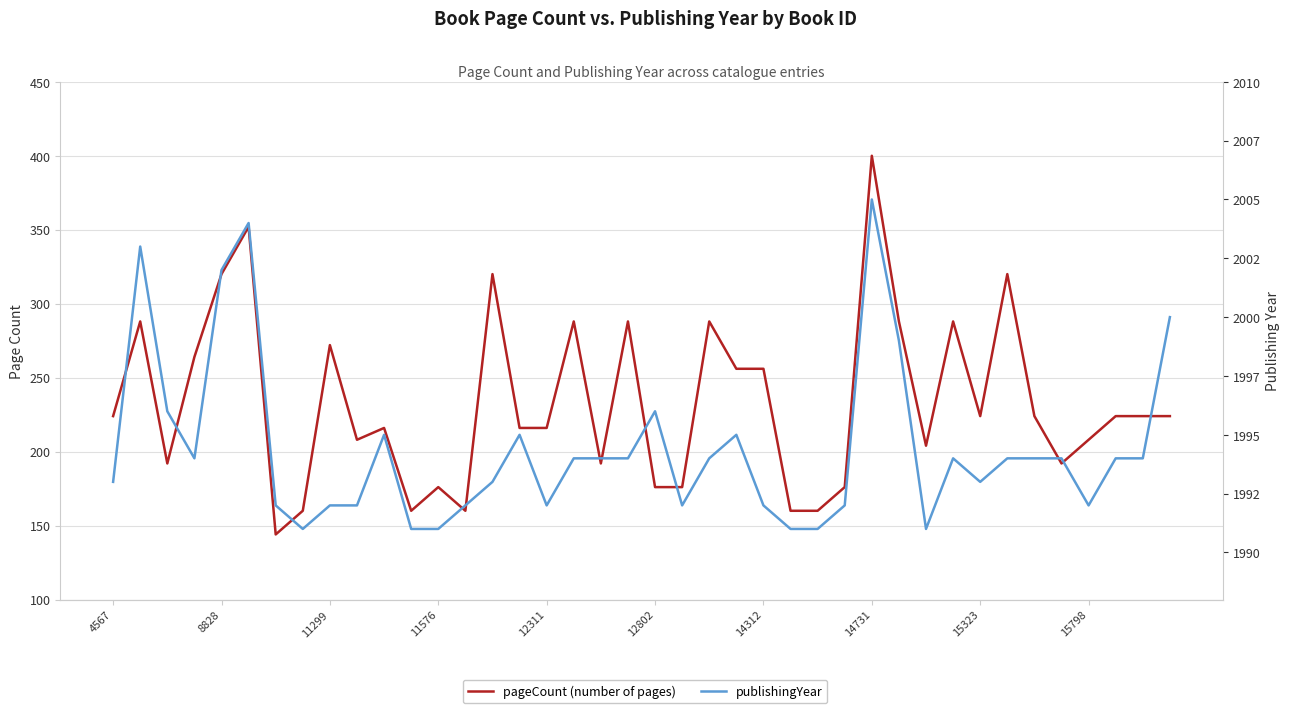

Reading left to right, list all the values displayed in this chart.

pageCount (number of pages): 224	288	192	264	320	352	144	160	272	208	216	160	176	160	320	216	216	288	192	288	176	176	288	256	256	160	160	176	400	288	204	288	224	320	224	192	208	224	224	224
publishingYear: 1993	2003	1996	1994	2002	2004	1992	1991	1992	1992	1995	1991	1991	1992	1993	1995	1992	1994	1994	1994	1996	1992	1994	1995	1992	1991	1991	1992	2005	1999	1991	1994	1993	1994	1994	1994	1992	1994	1994	2000